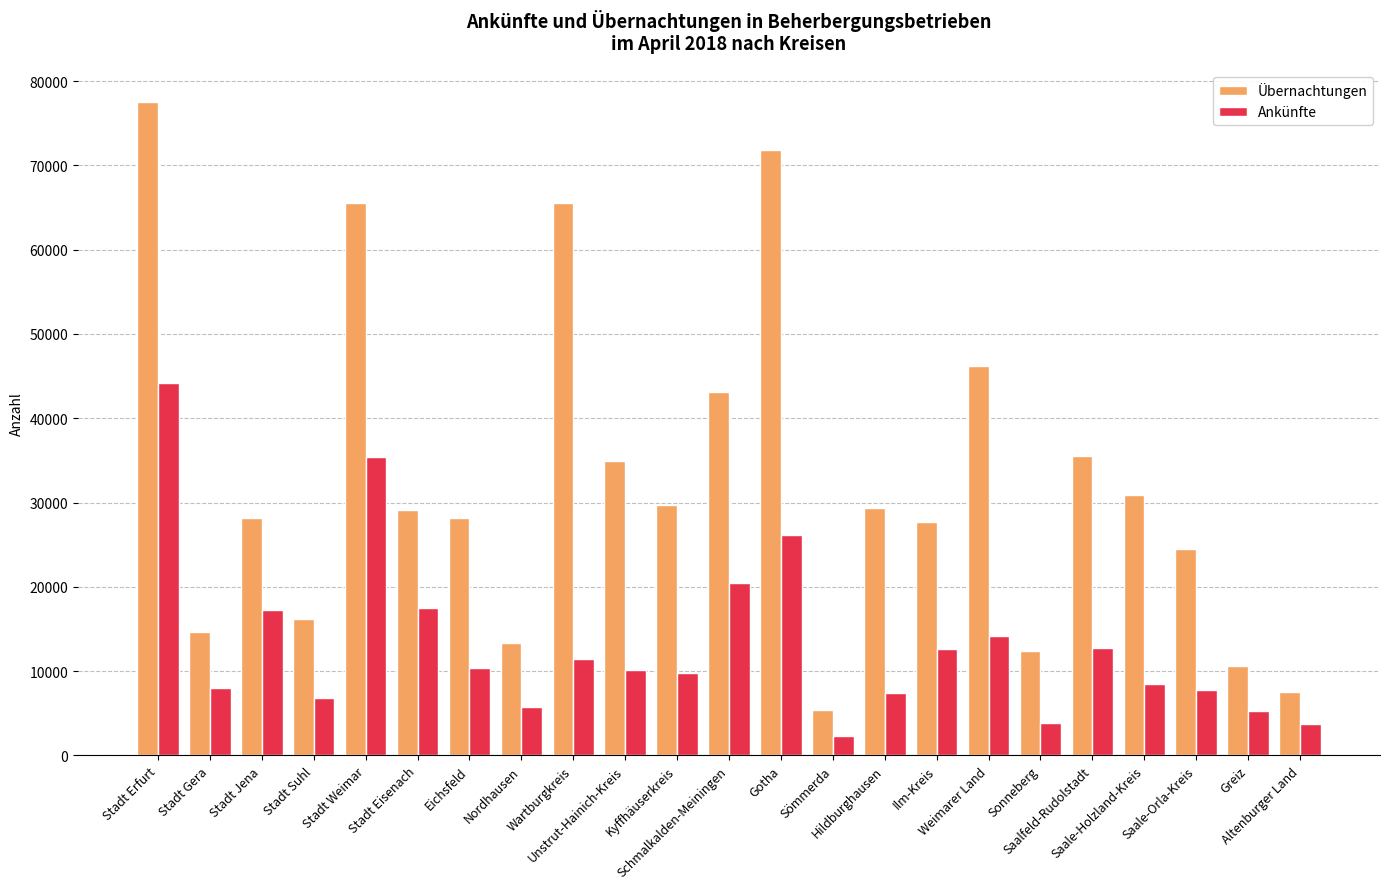

What is the label of the 21st bar from the left?

Saale-Orla-Kreis